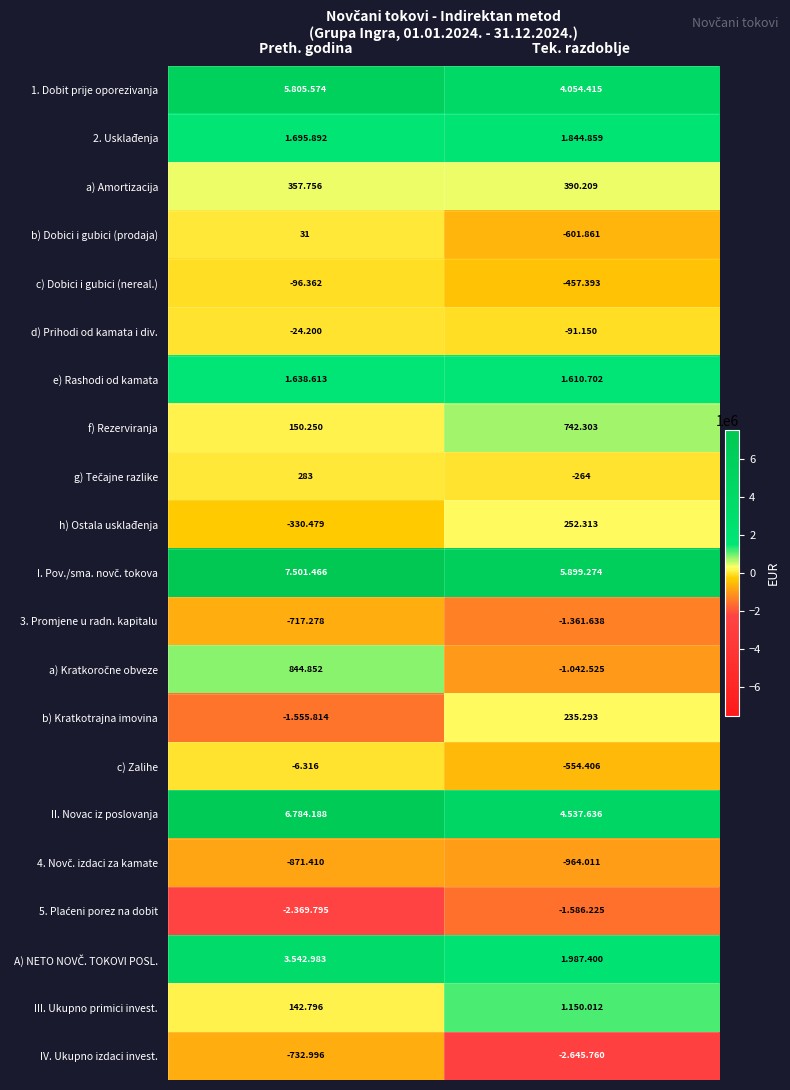

Rank the categories by f) Rezerviranja value from lowest to highest.

Preth. godina, Tek. razdoblje